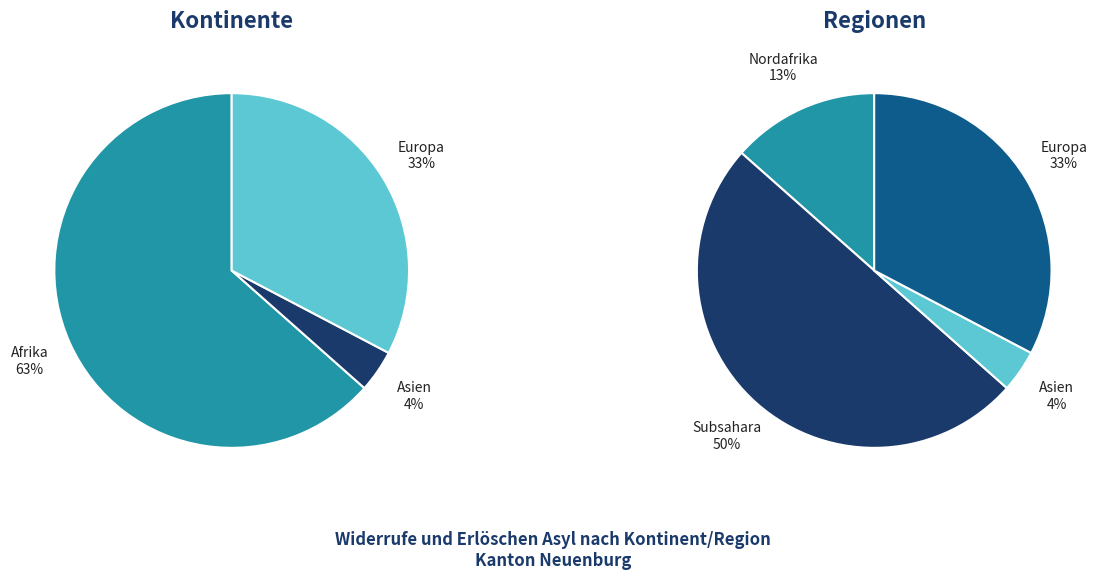

Which category has the smallest portion of the pie?

Asien